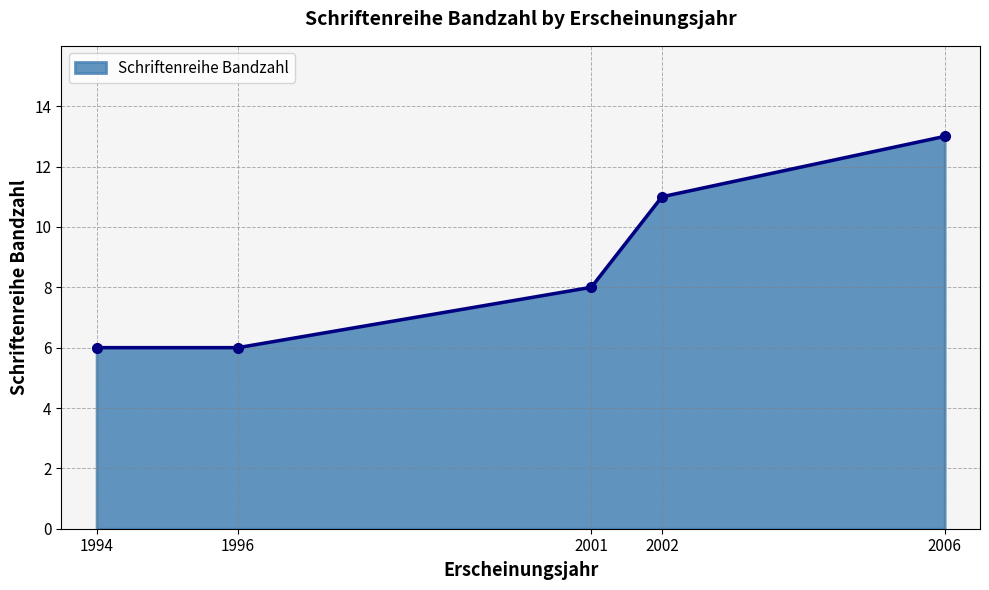

True or false: there are more than 2 points higher than both neighbors.

False